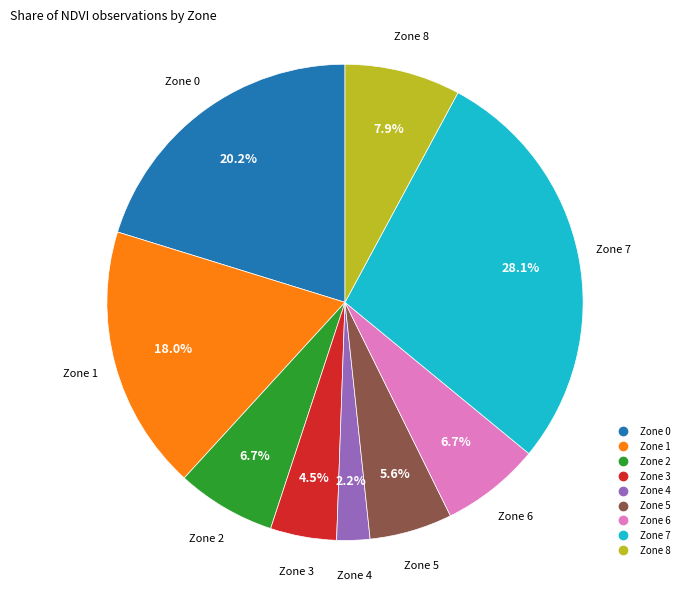

Is there a majority slice in this chart?

No